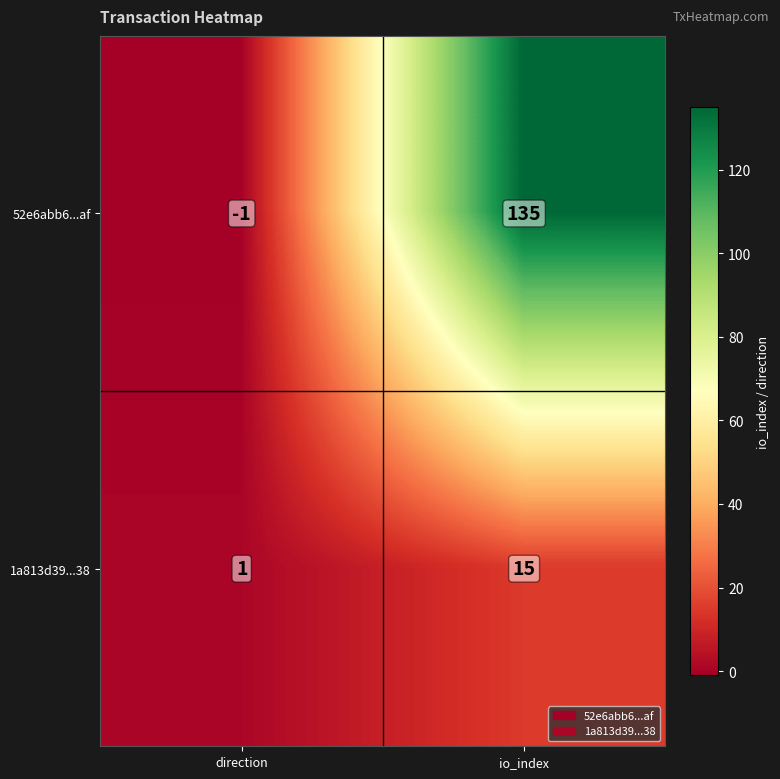

What is the average value of the 52e6abb6...af series?

67